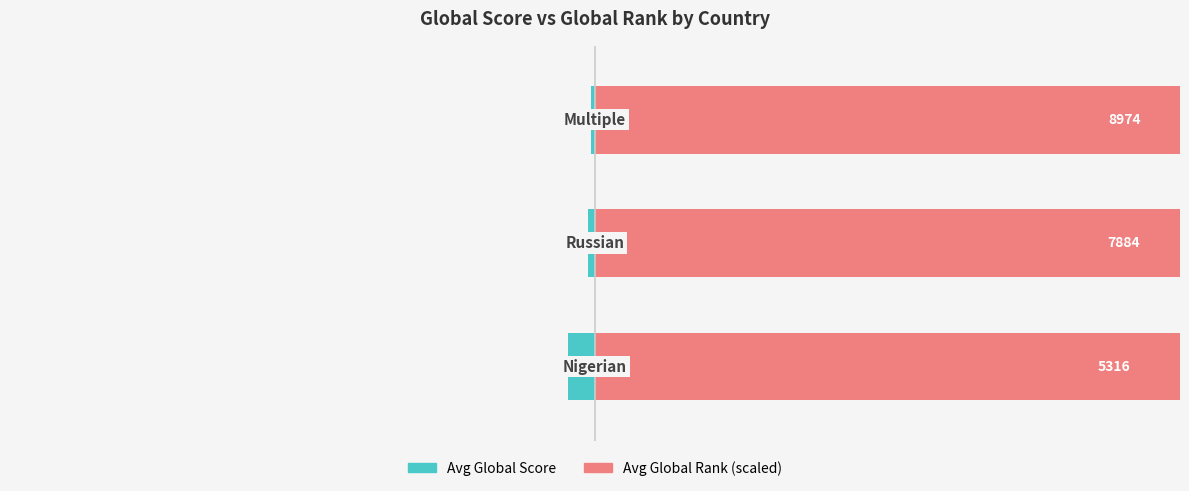

How many series are shown in this chart?

2